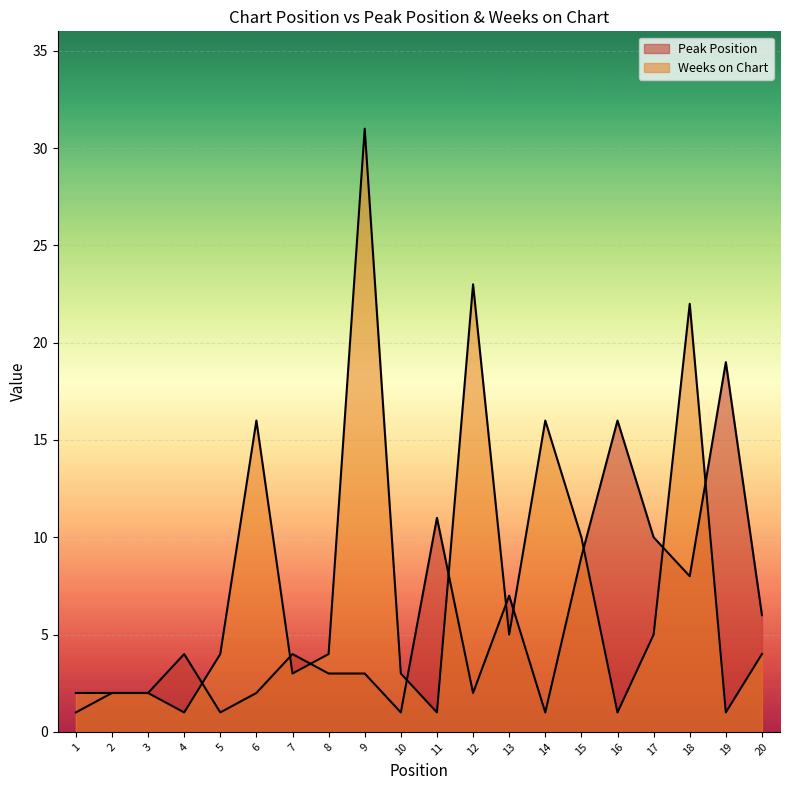

List the series in order of their peak value, highest first.

Weeks on Chart, Peak Position